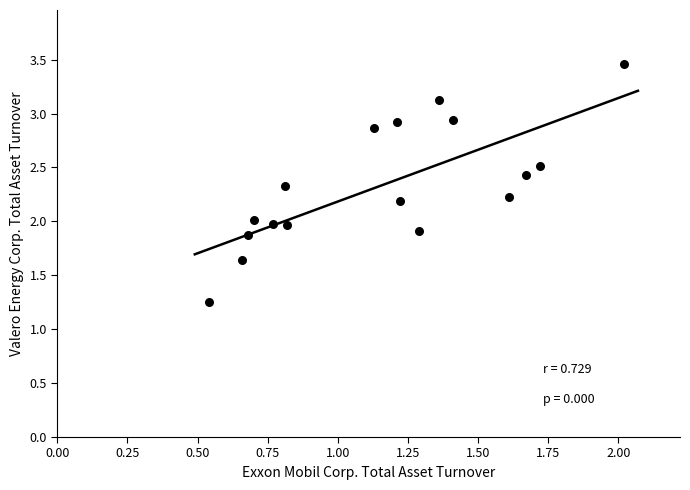

What is the range of Y values (max minus min)?

2.2